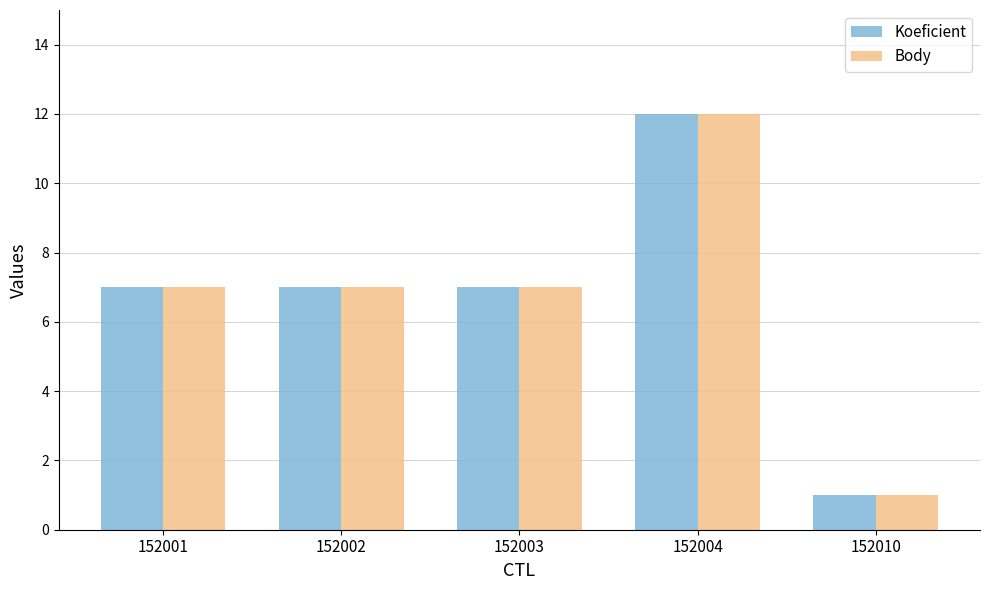

At which category is the sum across all series the highest?

152004